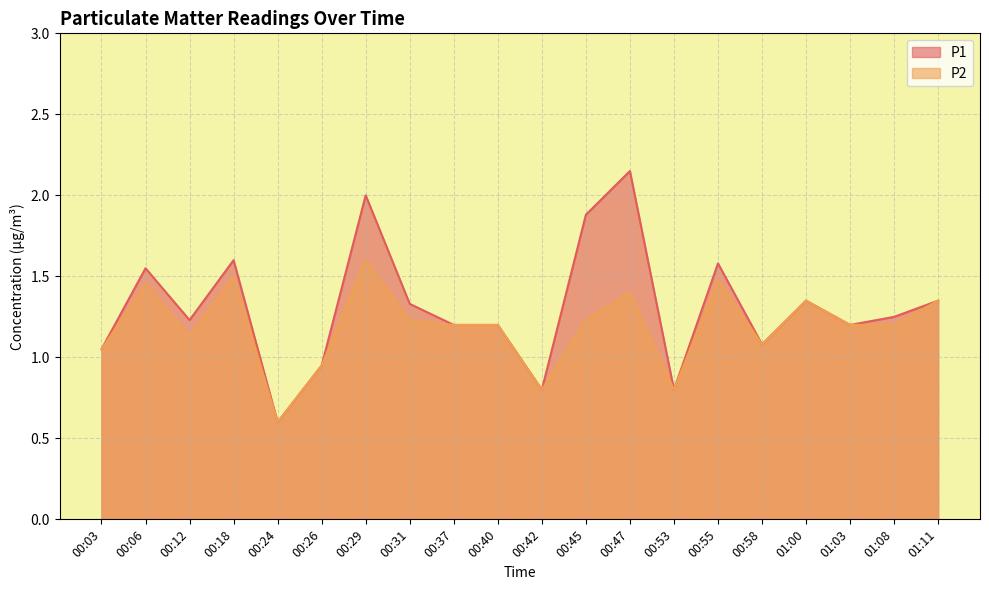

The value of P2 at 00:40 is 2.1. True or false?

False